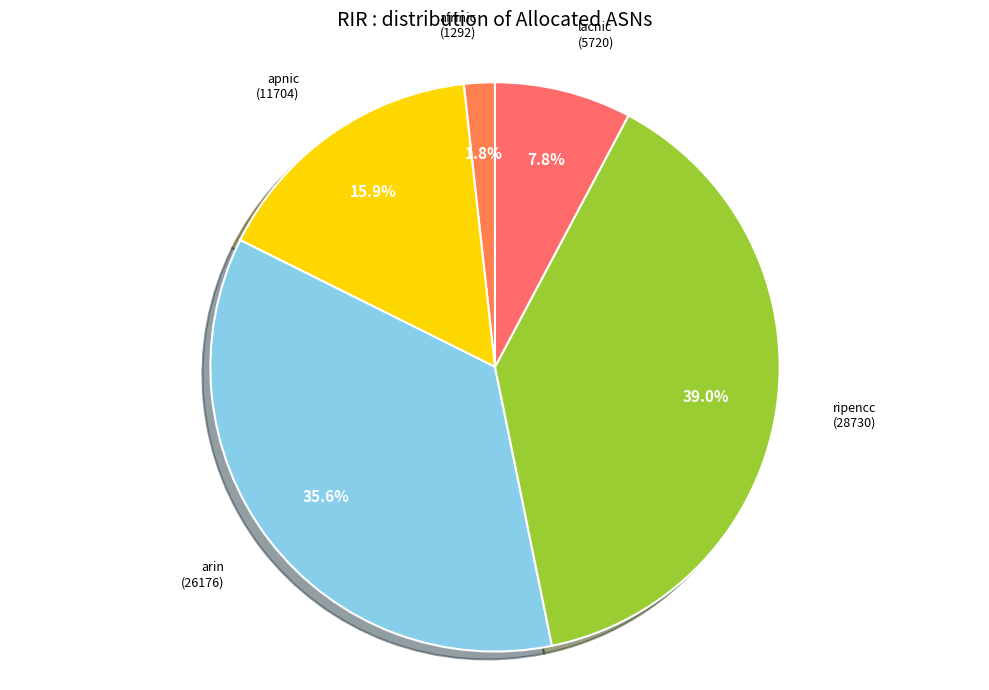

How many segments does this pie chart have?

5